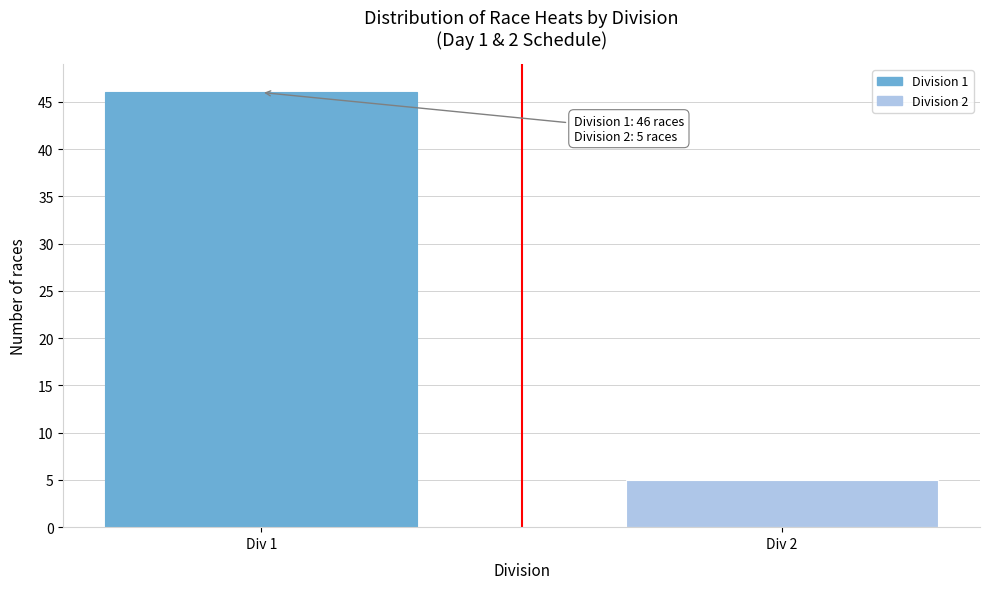

Reading right to left, extract all data points from this chart.

Div 2=5	Div 1=46